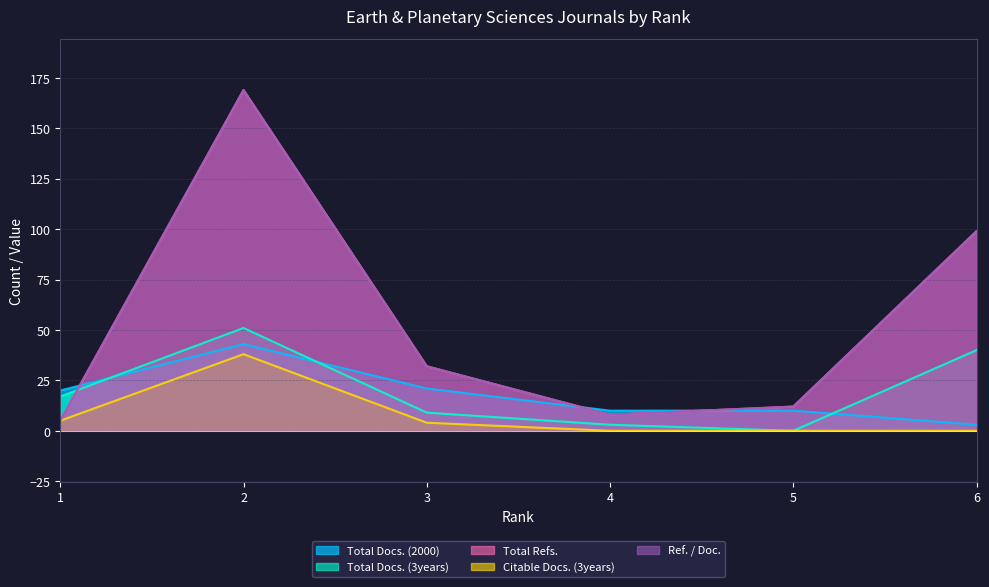

Which category has the lowest value across all series?

5